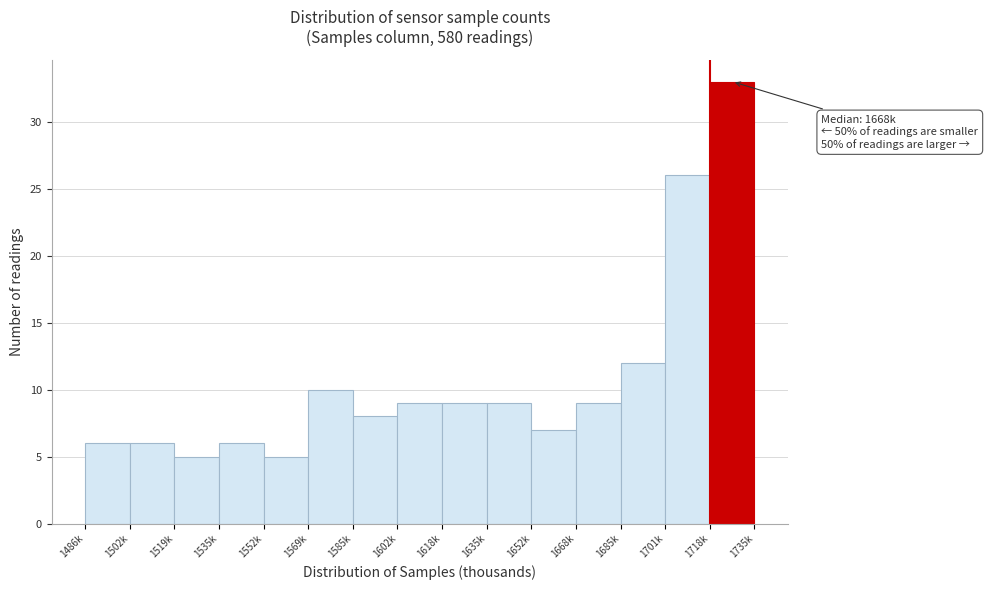

Reading left to right, extract all data points from this chart.

6	6	5	6	5	10	8	9	9	9	7	9	12	26	33